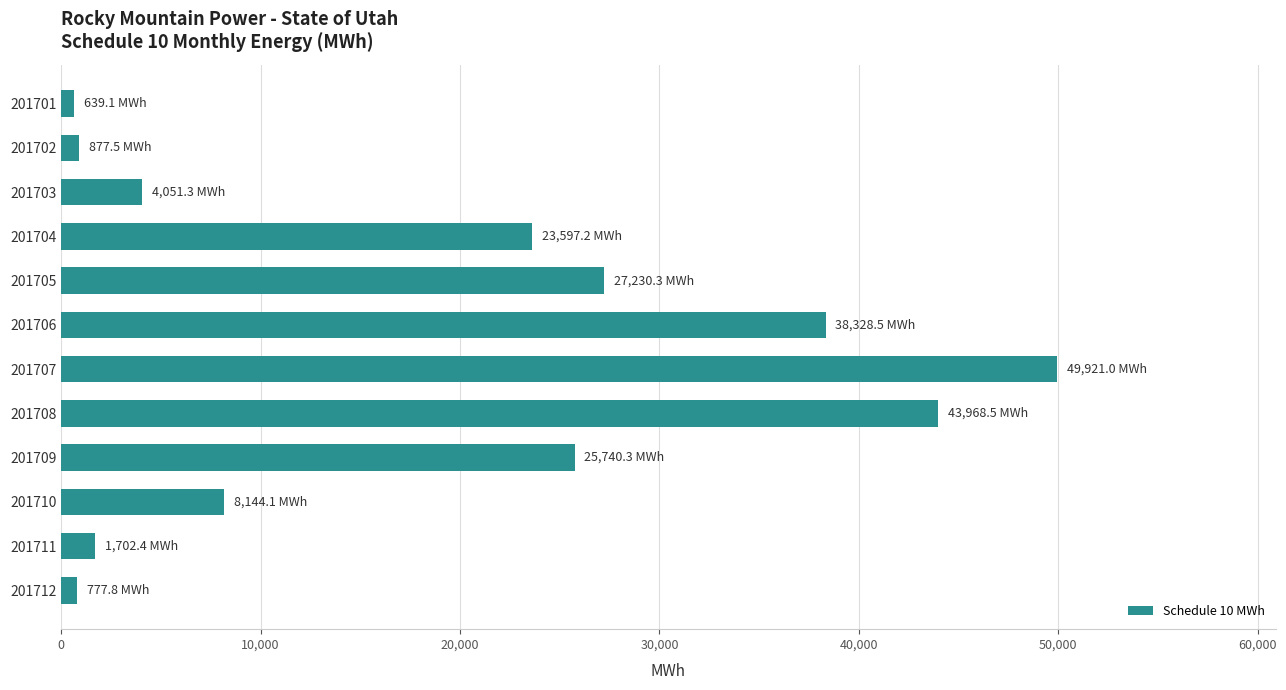

What is the value of the 4th bar from the top?

23597.2